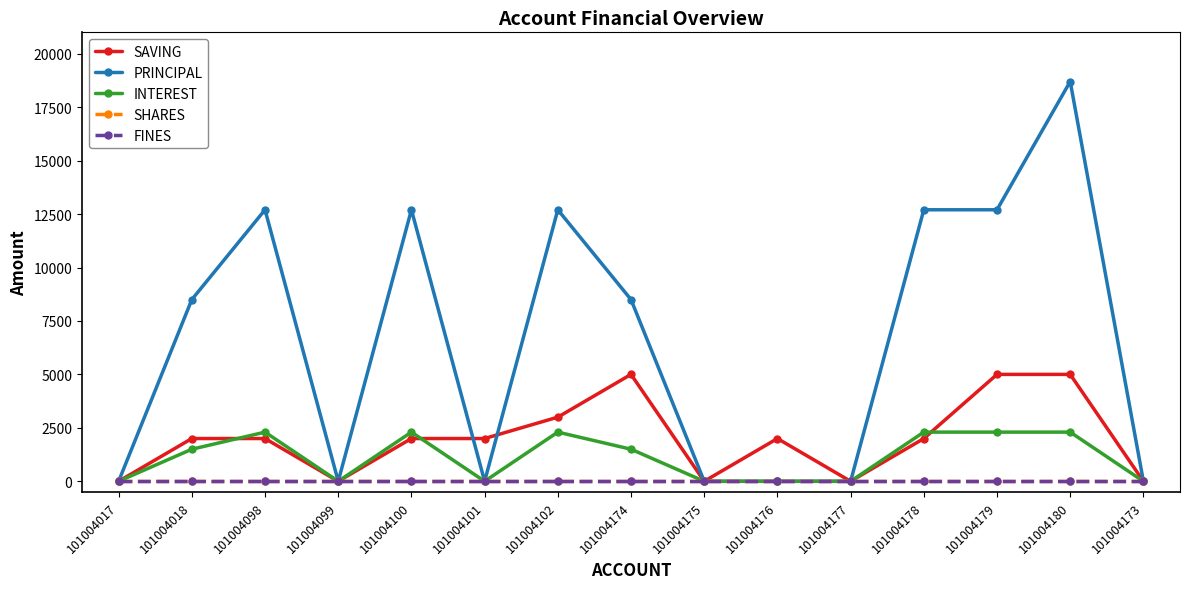

What is the value of the PRINCIPAL point at the 5th from the left?

12700